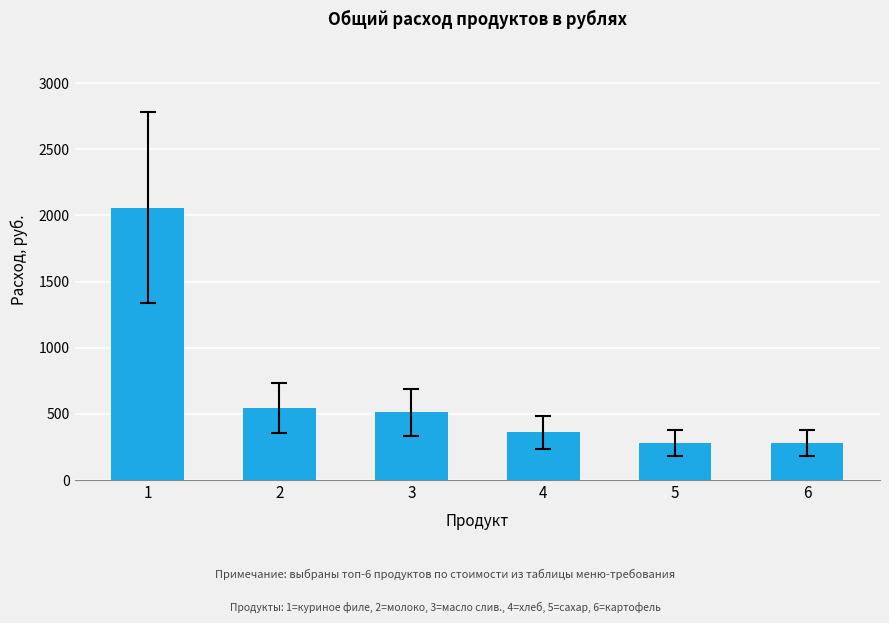

At which category does the chart reach its peak across all series?

1